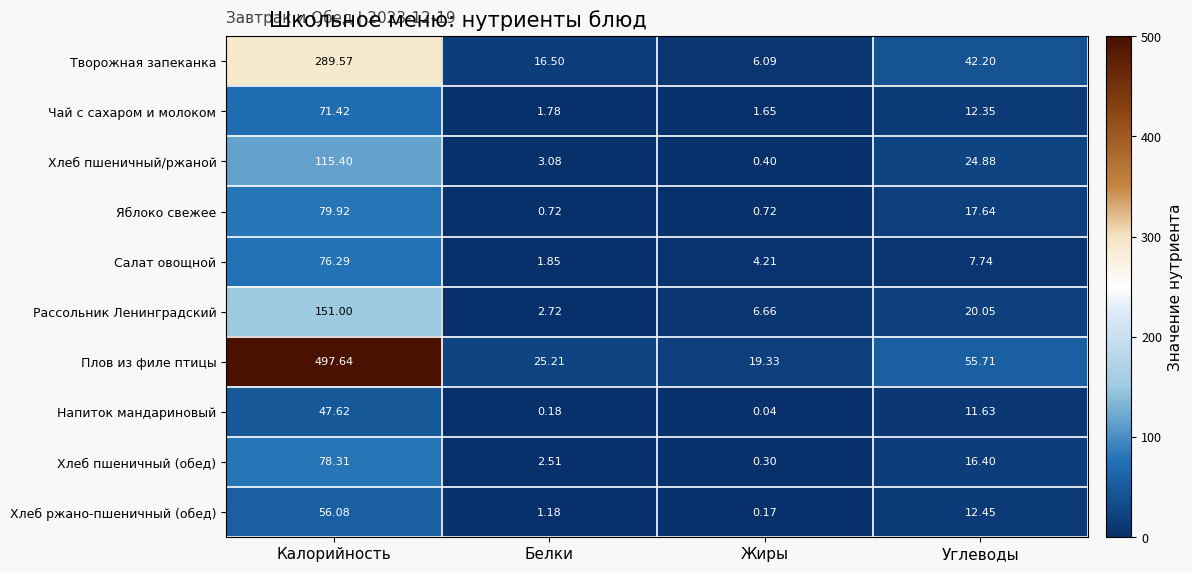

At which label does Салат овощной reach its peak?

Калорийность